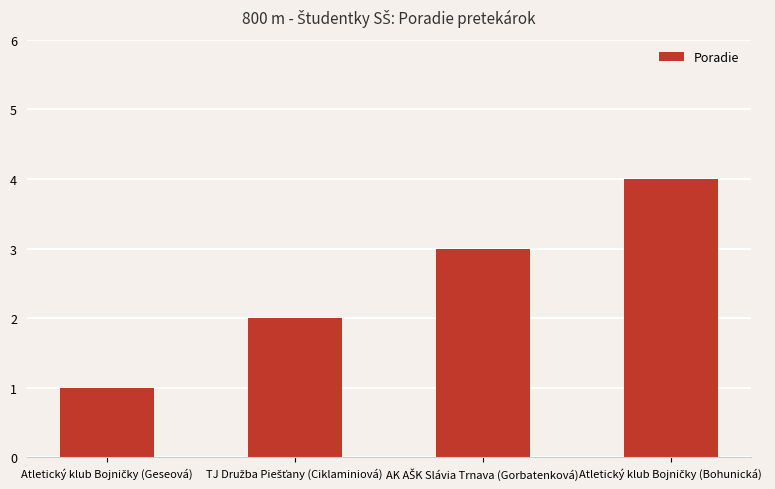

What is the maximum value shown in the chart?

4